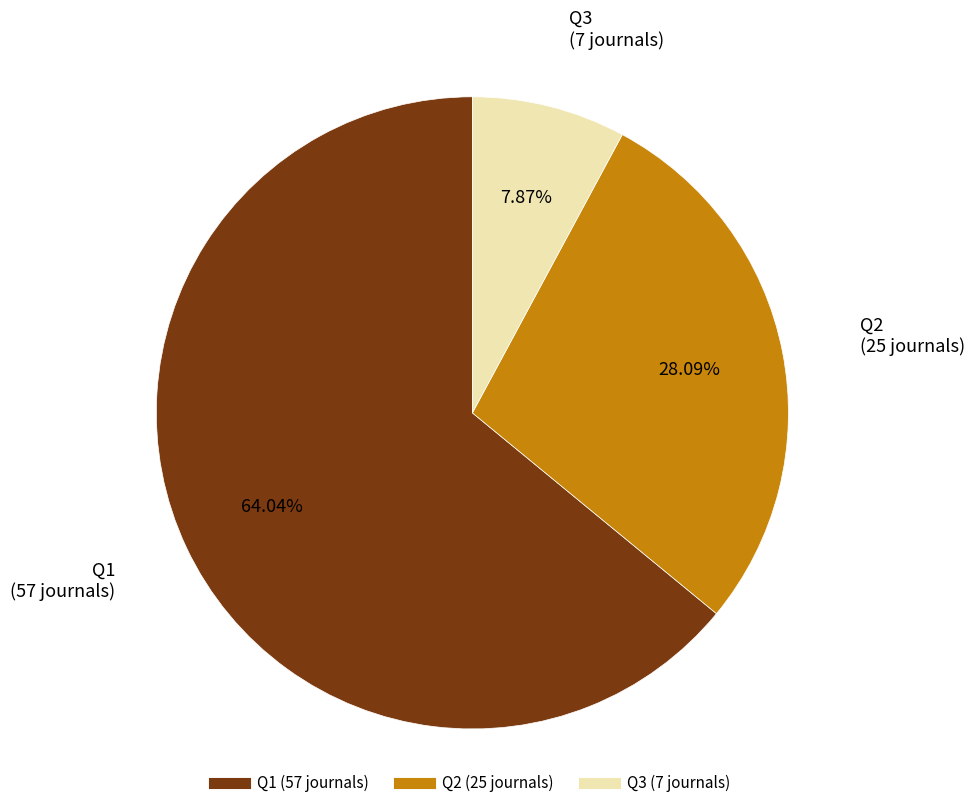

Is the sum of Q3 and Q1 greater than half?

Yes